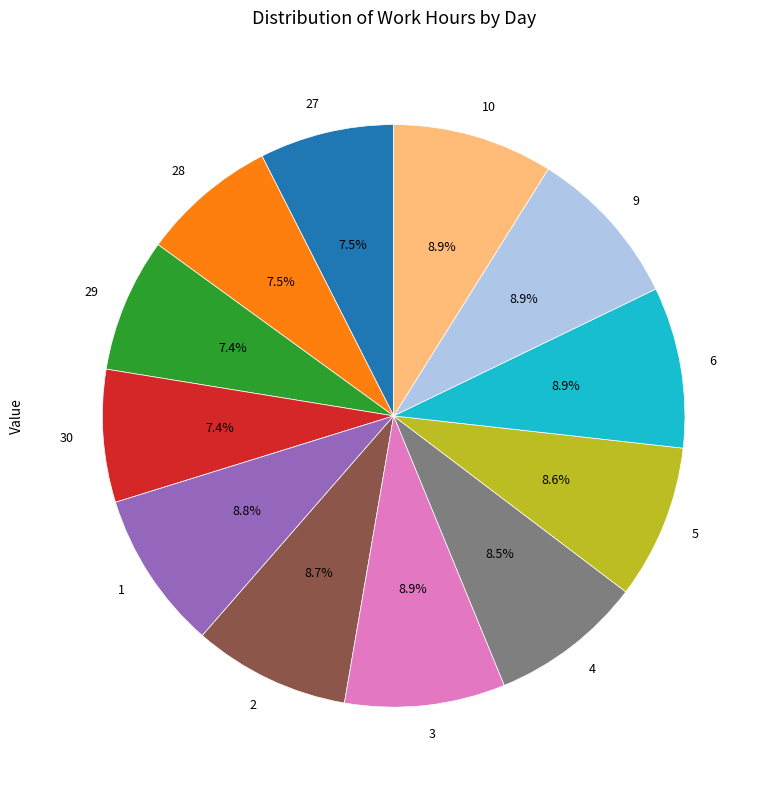

To the nearest percent, what is the average slice percentage?

8%